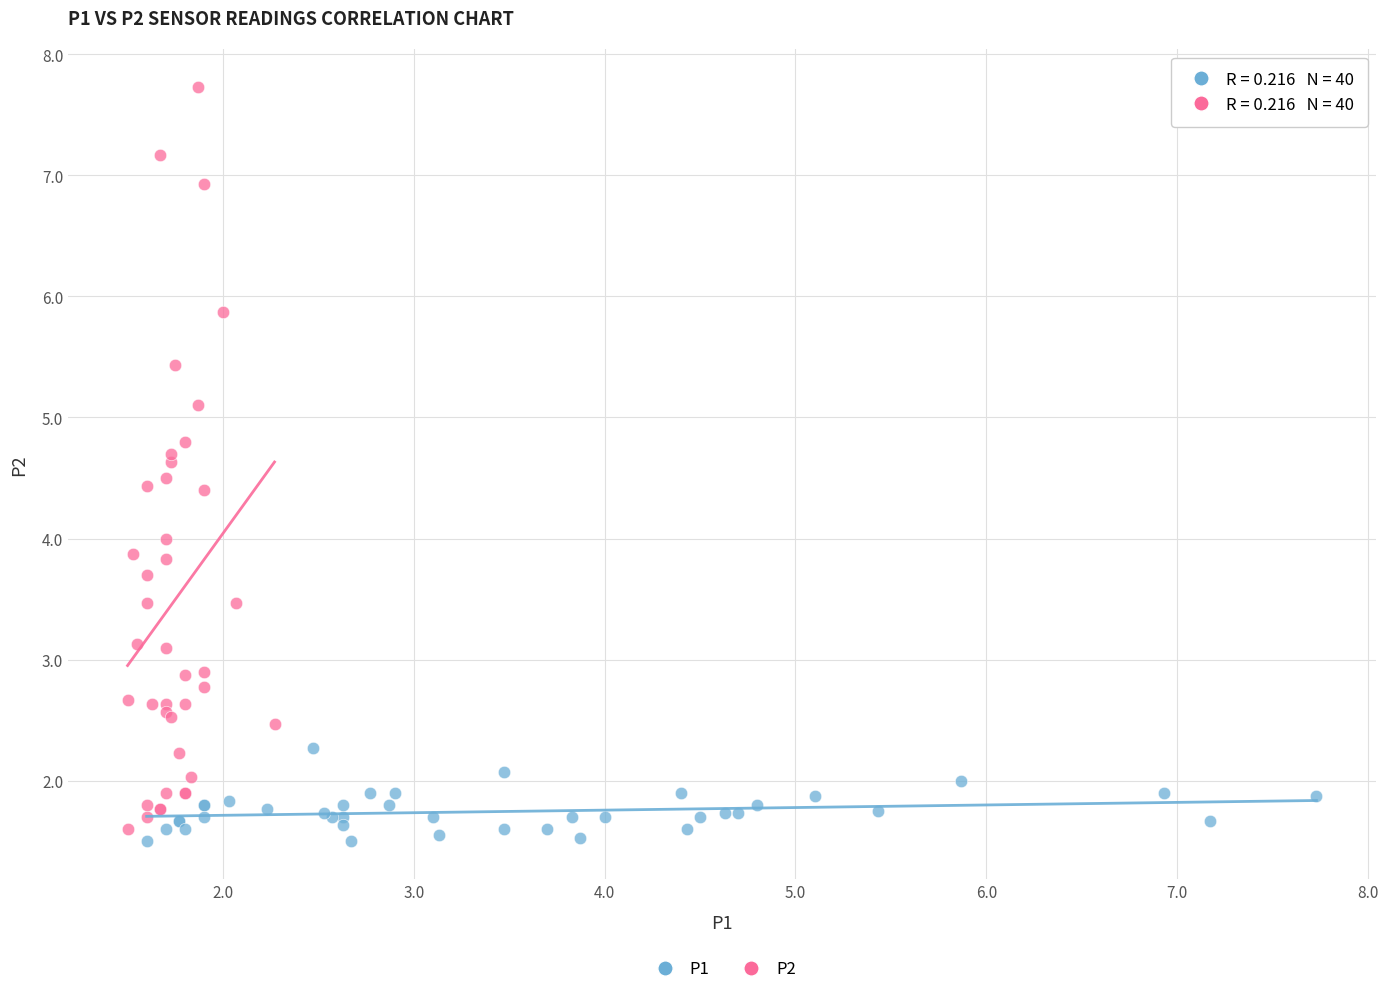

Which series reaches the maximum Y coordinate?

P2